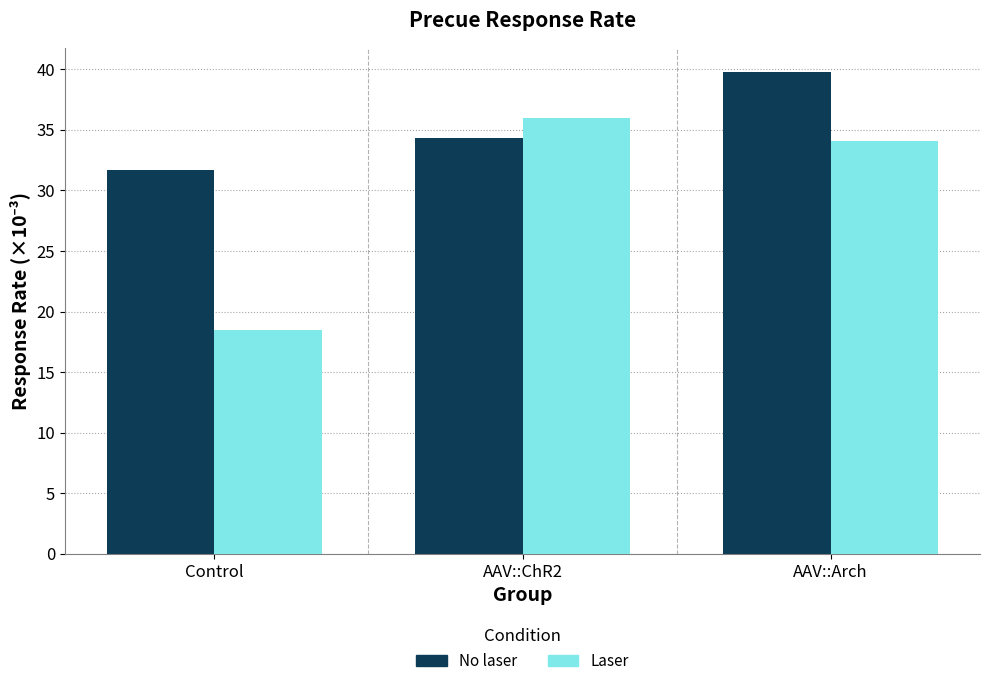

Reading left to right, what are all the values shown in this chart?

No laser: 31.7	34.3	39.8
Laser: 18.5	35.9	34.1